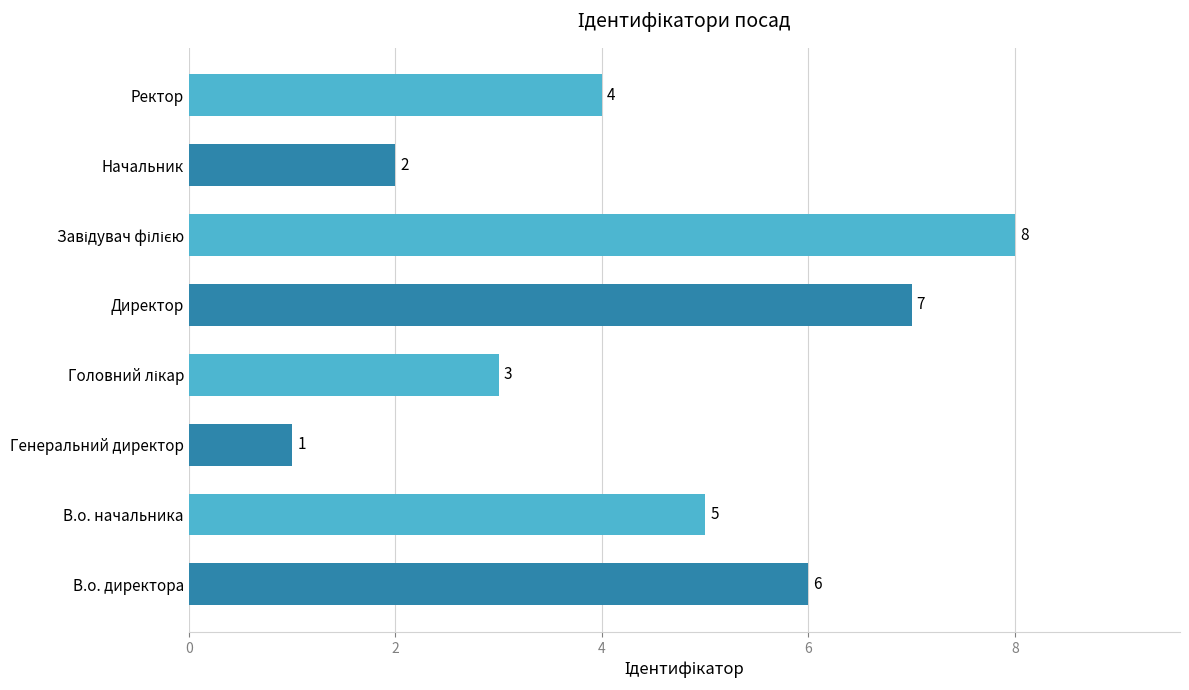

Is it true that the value at Генеральний директор is 1?

True